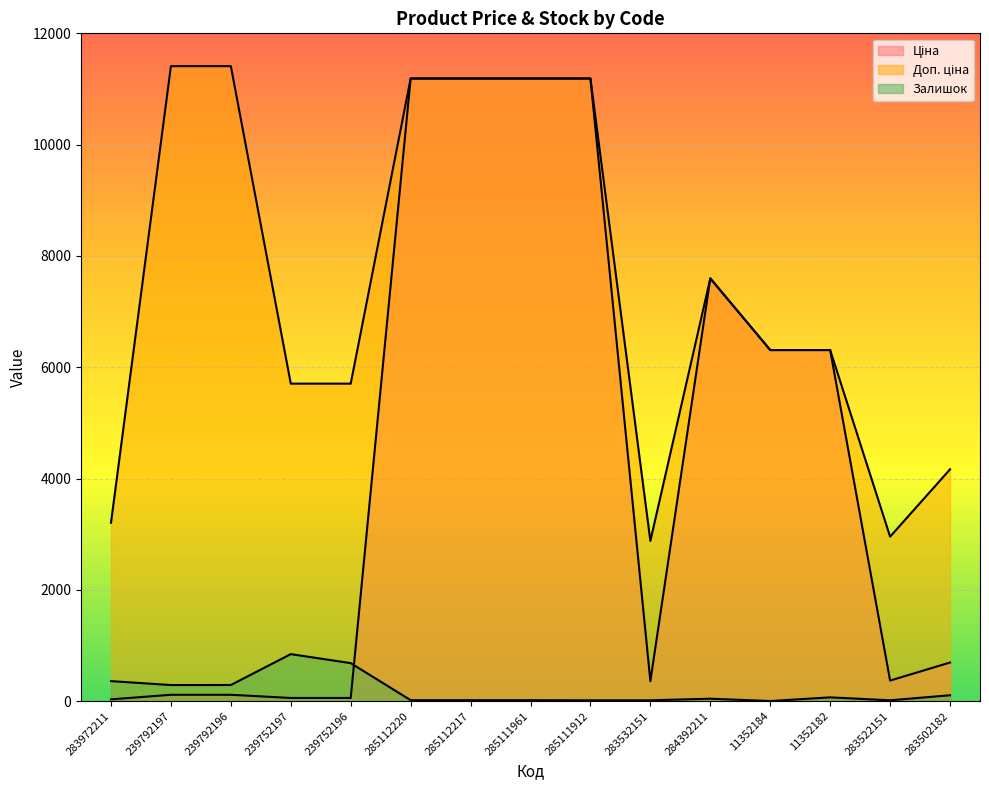

Rank the series by their average value, from highest to lowest.

Доп. ціна, Ціна, Залишок